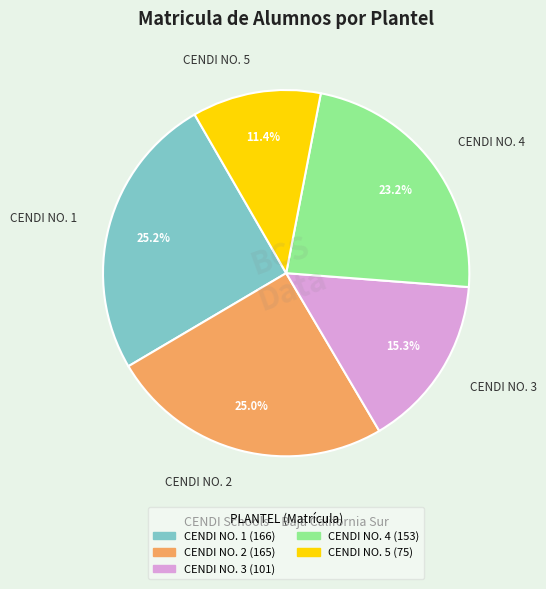

True or false: CENDI NO. 3 accounts for 15% of the total.

True